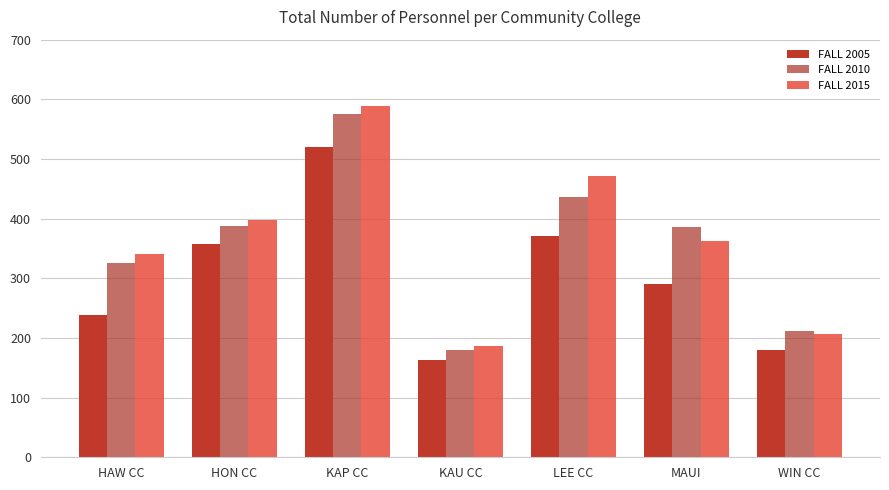

How many series are shown in this chart?

3